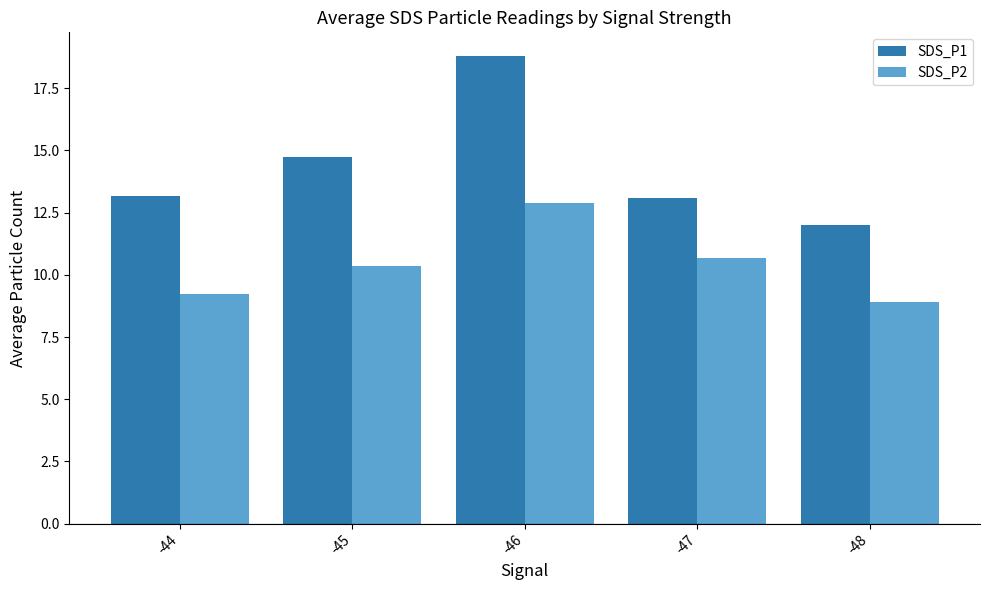

List the series in order of their overall mean, lowest first.

SDS_P2, SDS_P1